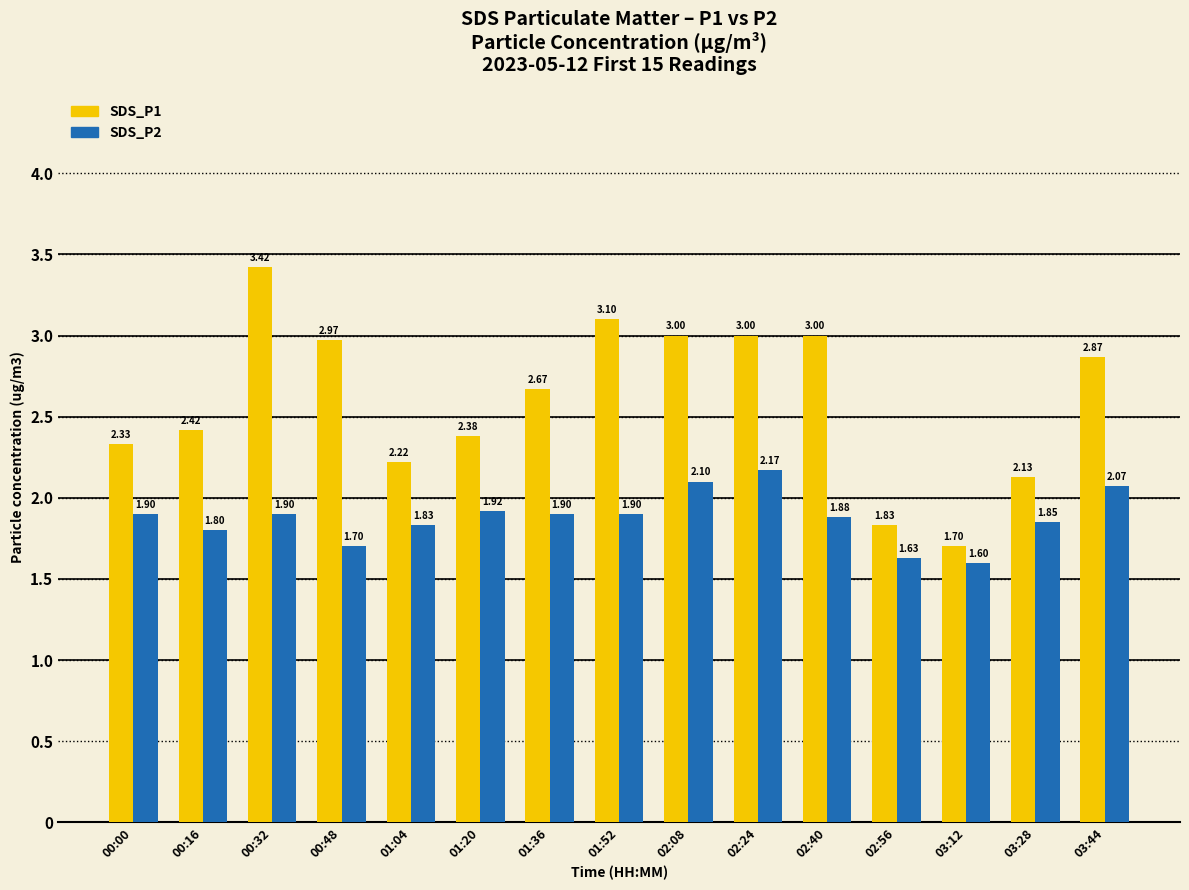

The value of SDS_P2 at 02:08 is 2.1. True or false?

True